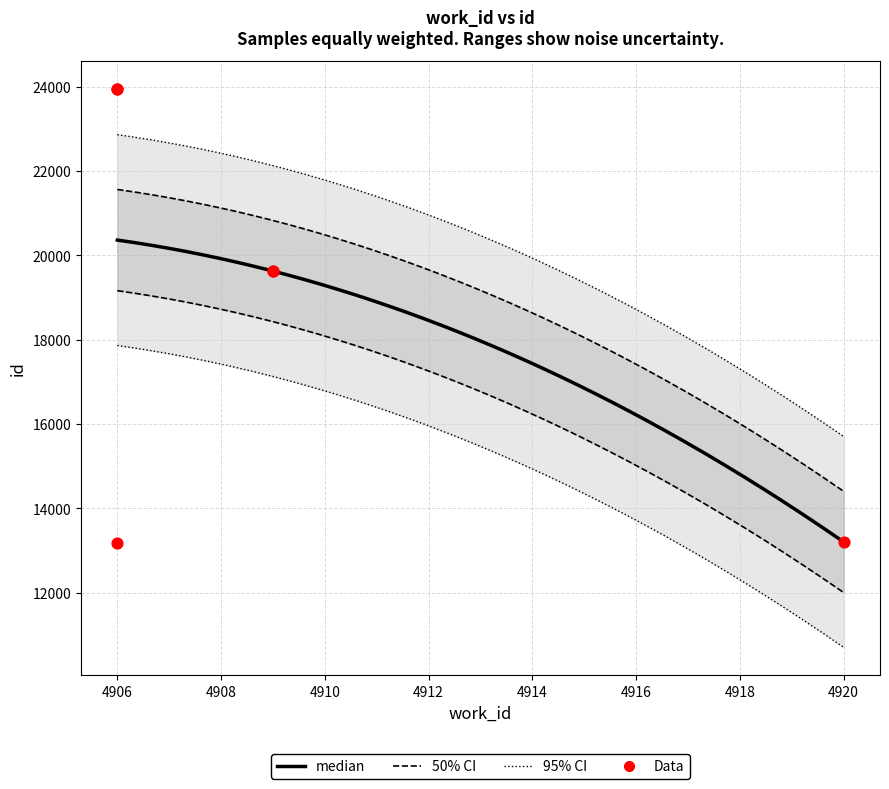

Which series has the largest Y range (max minus min)?

id